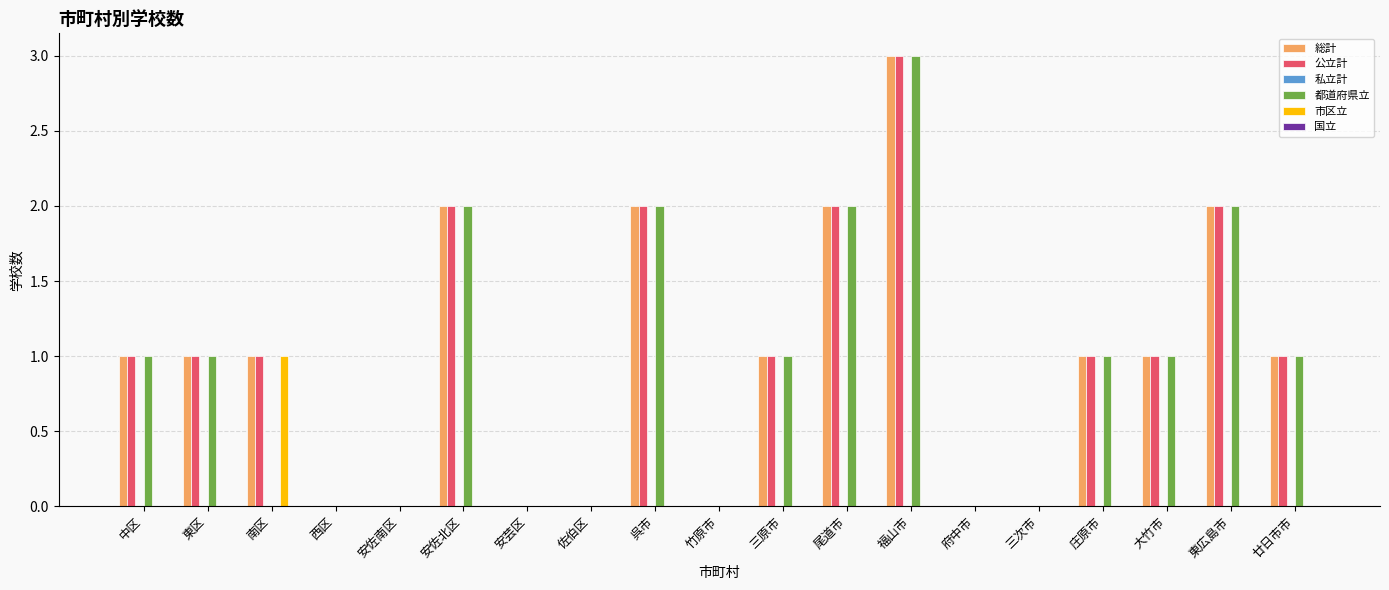

What is the total value across all series at 三原市?

3